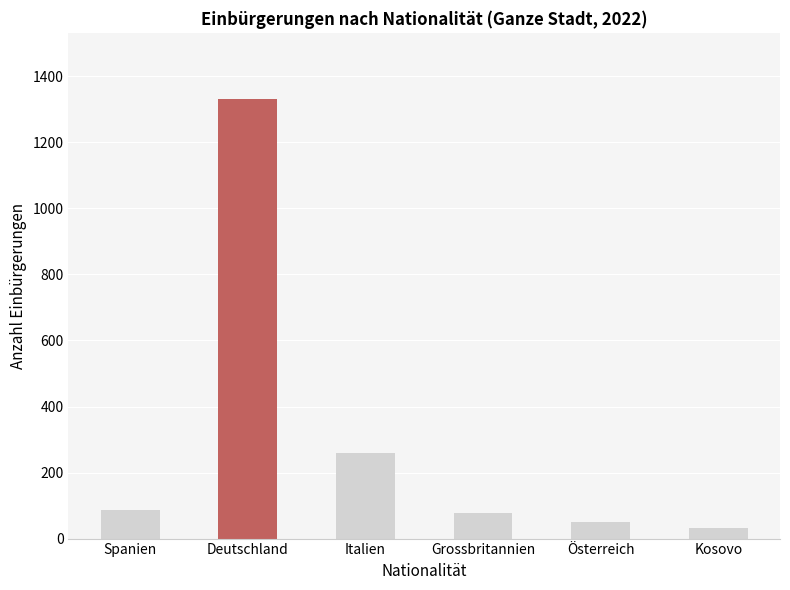

What position from the right is Spanien?

6